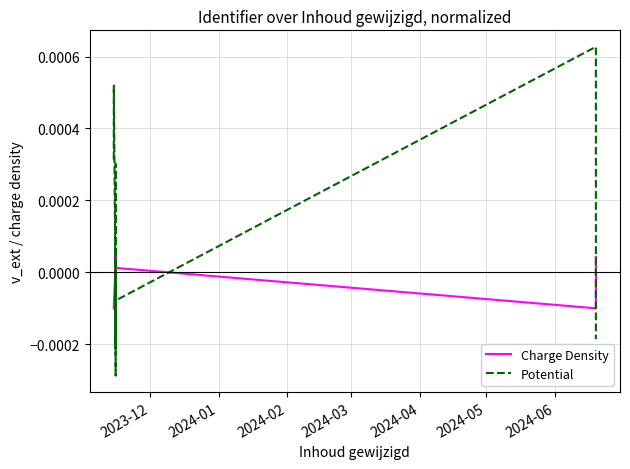

At 2024-01, list the series in order from largest to smallest.

Potential, Charge Density